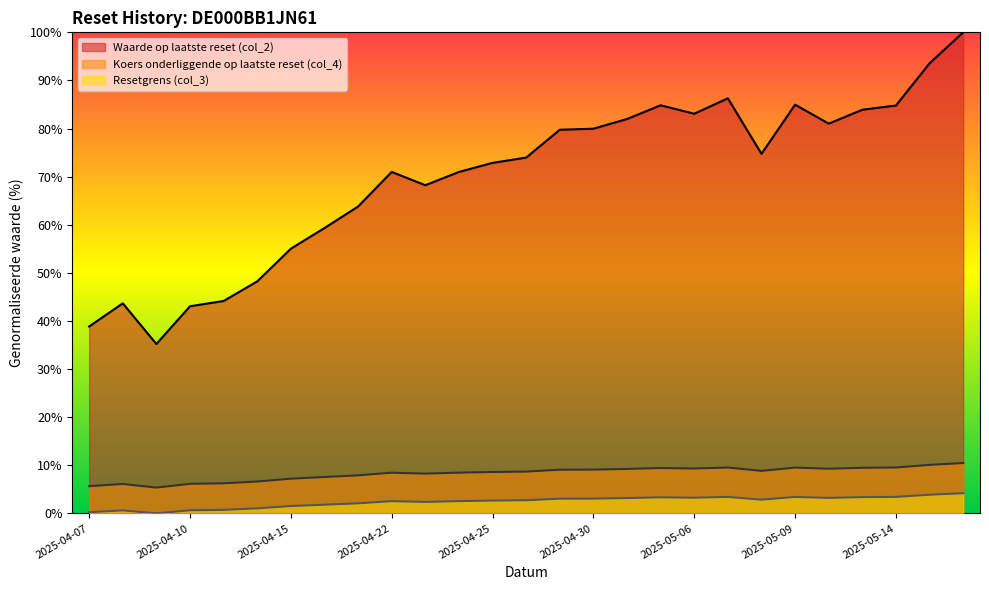

Which series has the largest range (max minus min)?

Waarde op laatste reset (col_2)